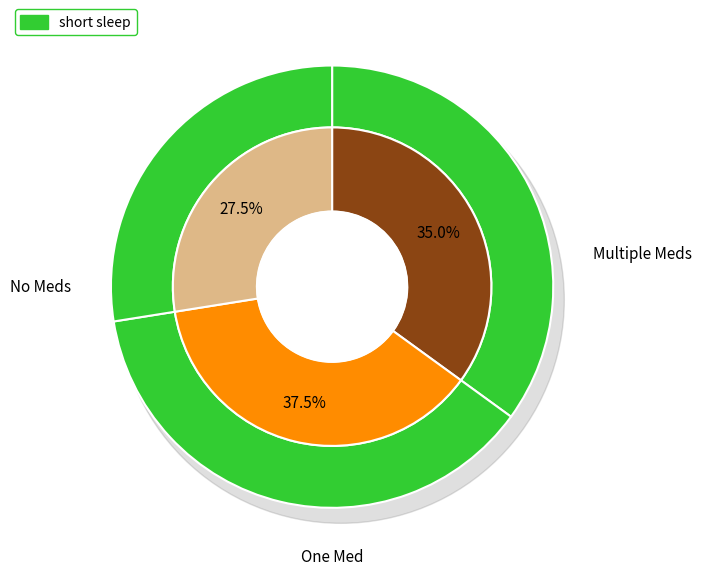

Is the sum of -50 and -52 greater than half?

No